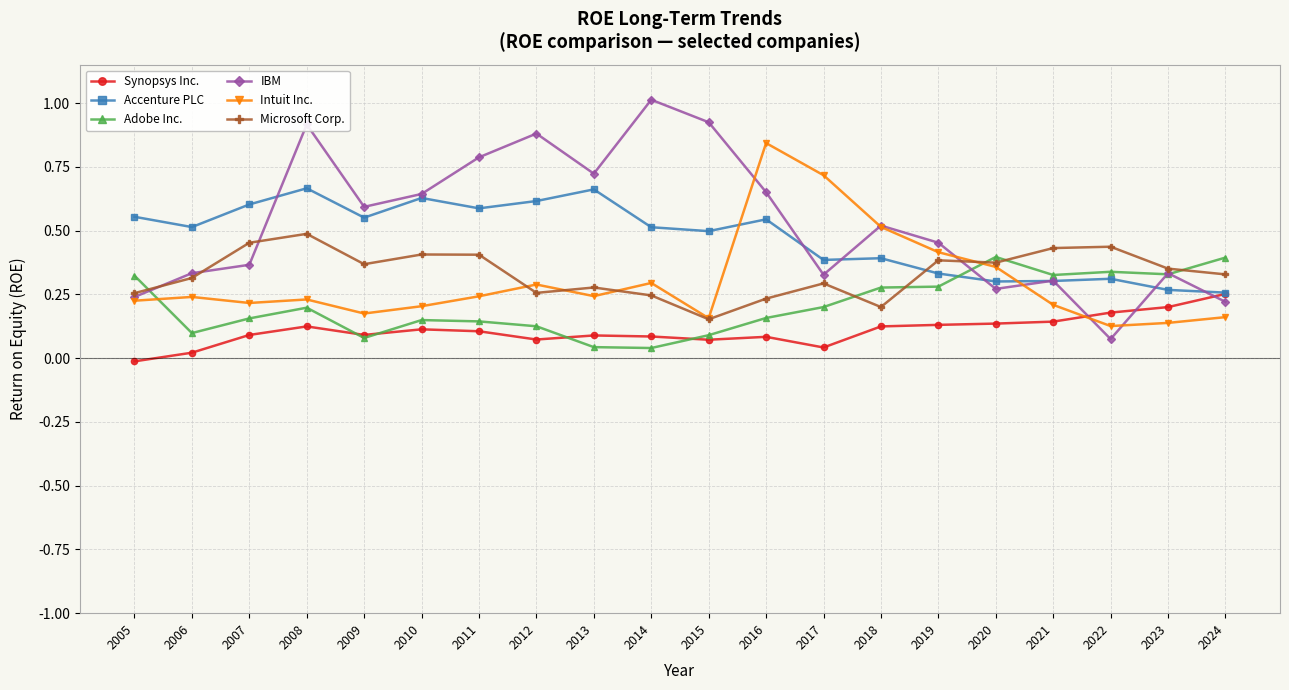

Rank the series by their maximum value, from lowest to highest.

Synopsys Inc., Adobe Inc., Microsoft Corp., Accenture PLC, Intuit Inc., IBM